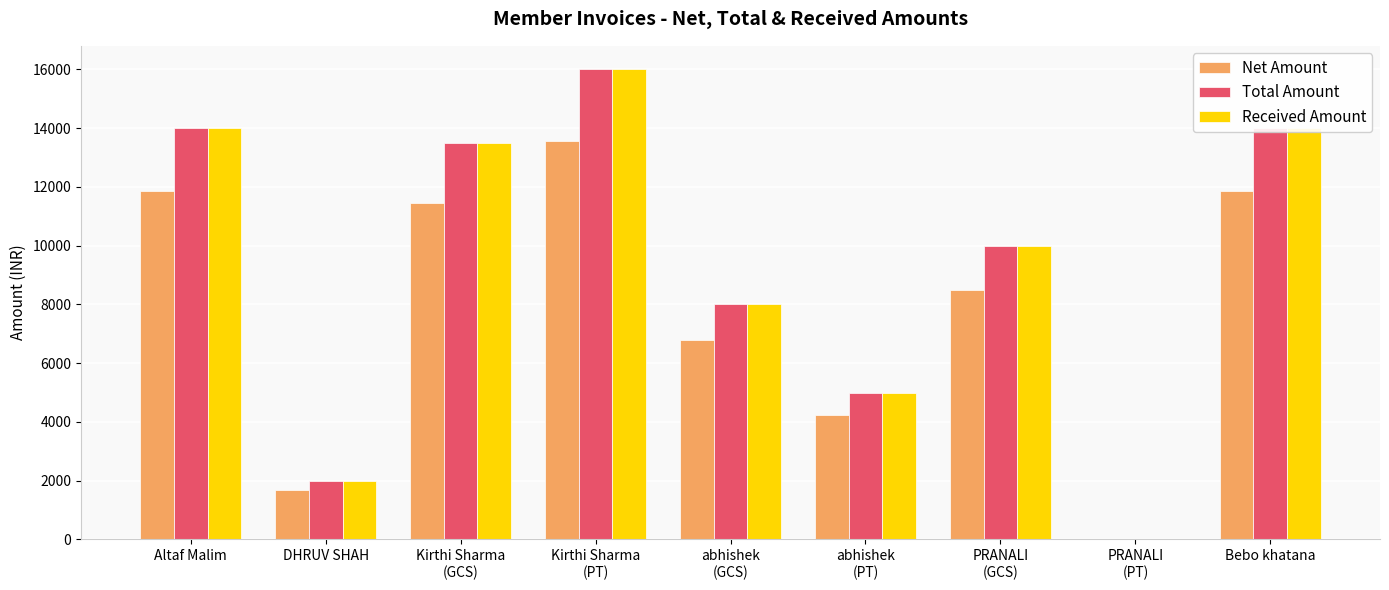

True or false: Net Amount has a value of 3819.6 at Bebo khatana.

False